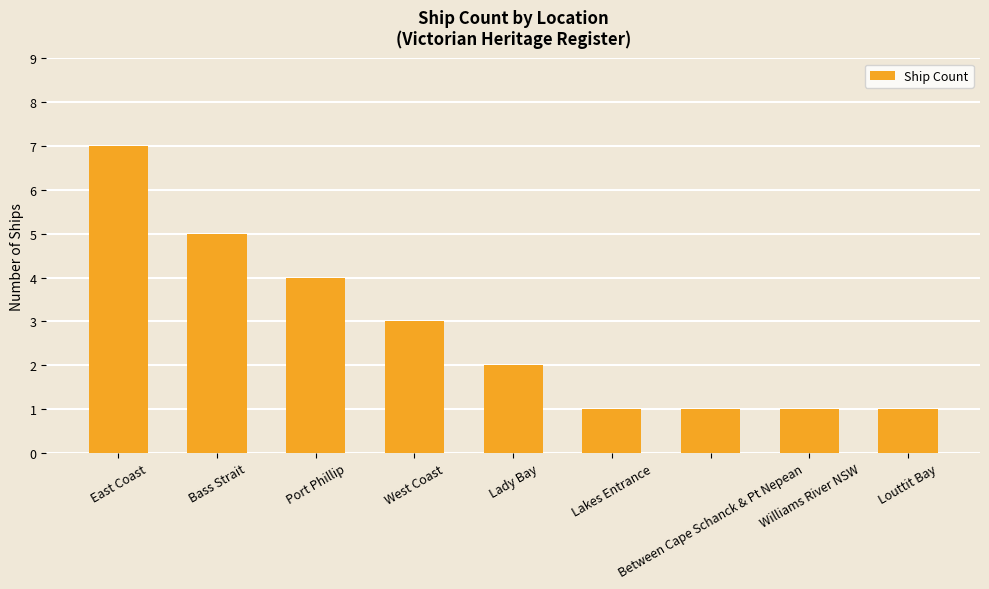

How many values are between 1 and 4?

7